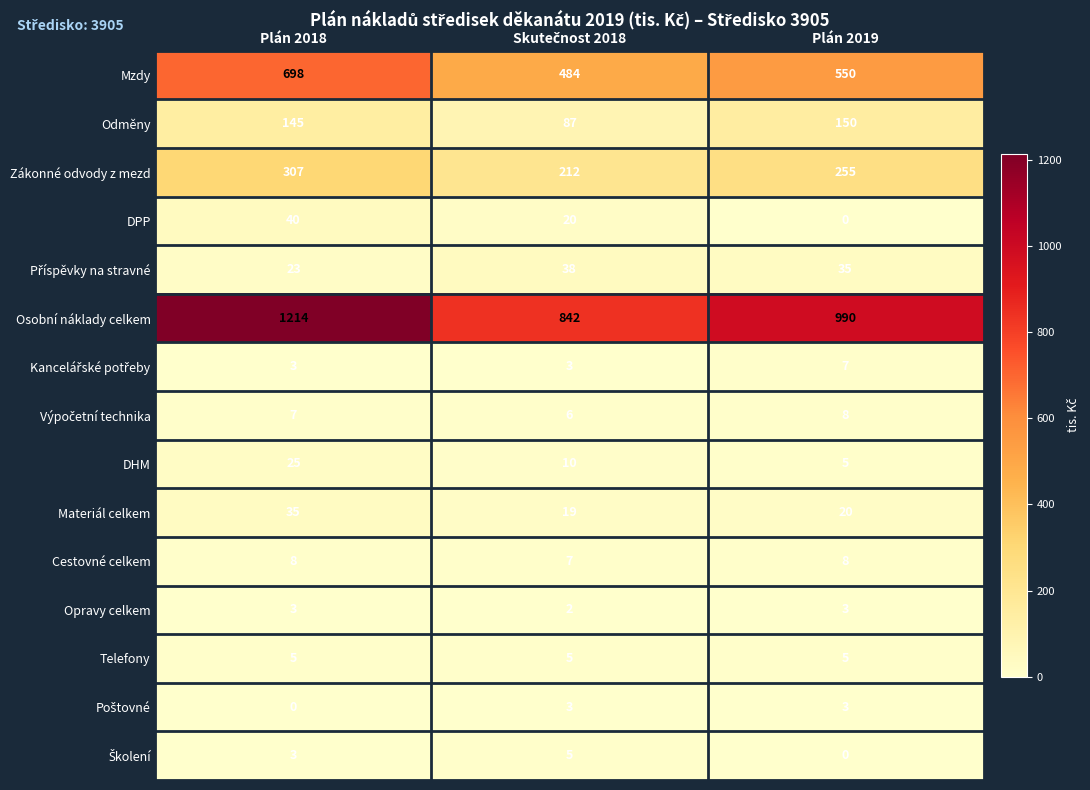

What is the difference between the highest and lowest values at Plán 2019?

990